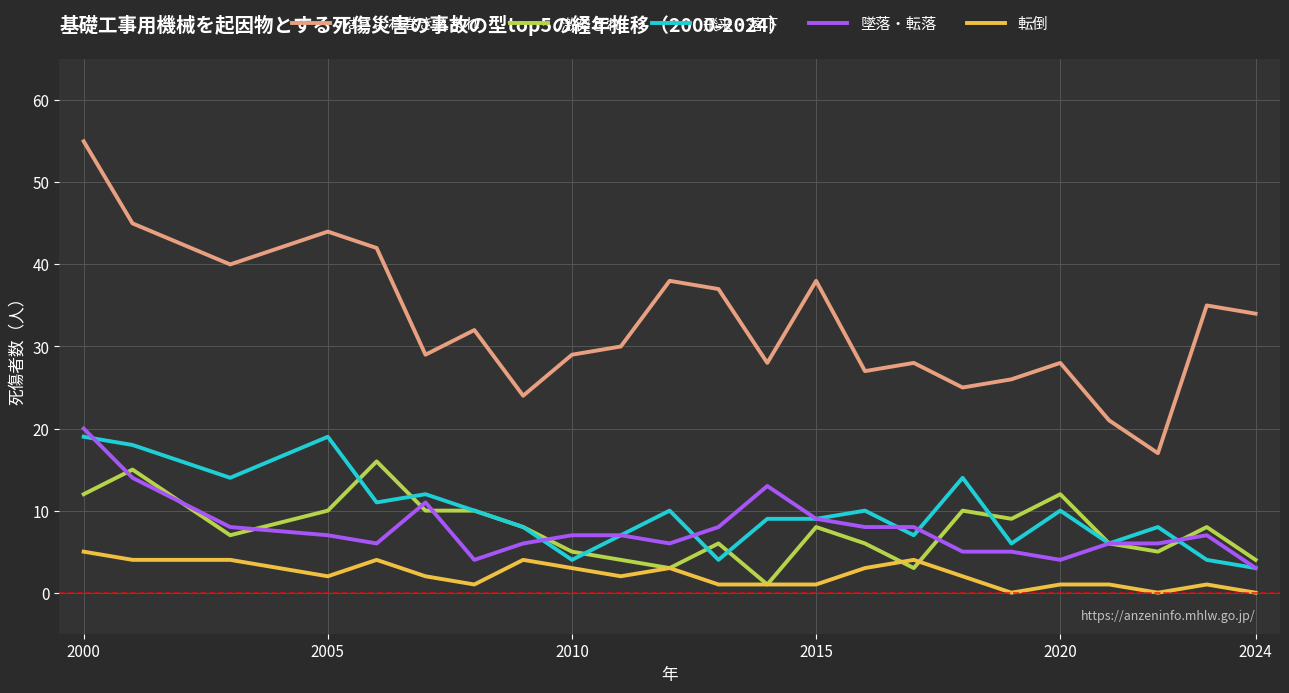

True or false: 激突され has more than 1 points higher than both neighbors.

True